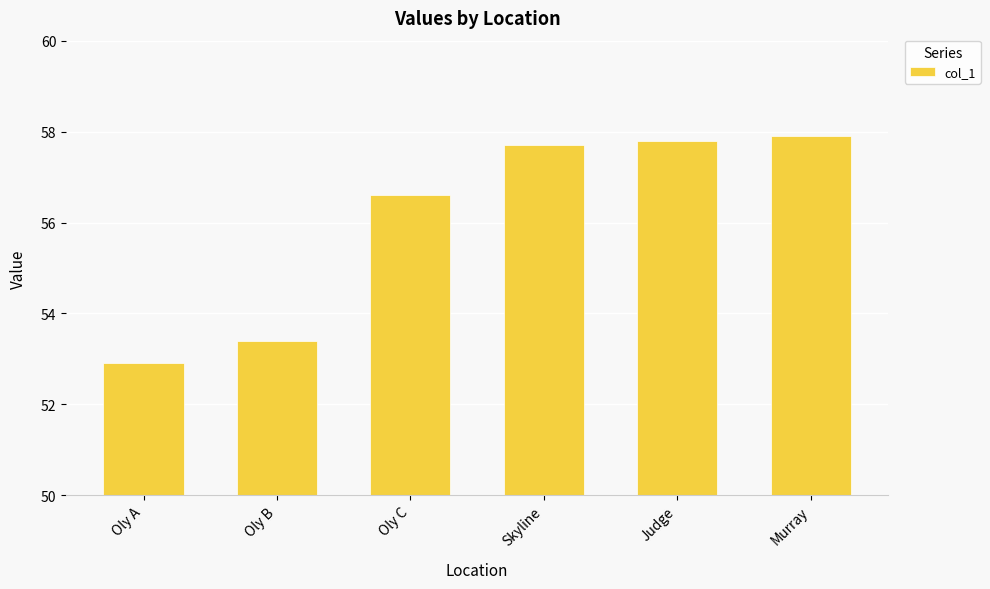

List the labels in order of value, largest first.

Murray, Judge, Skyline, Oly C, Oly B, Oly A